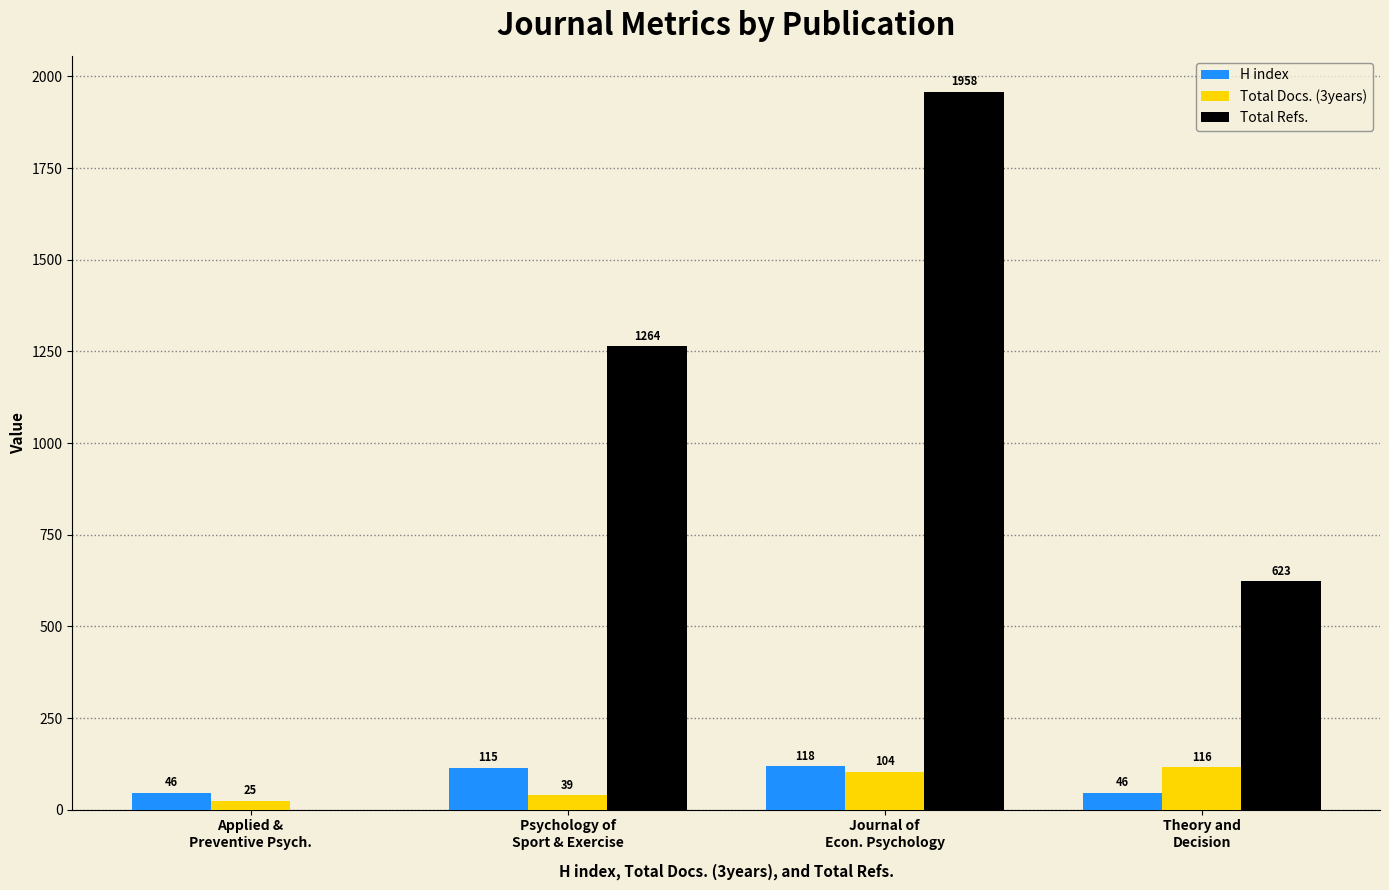

Count the number of categories in the chart.

4